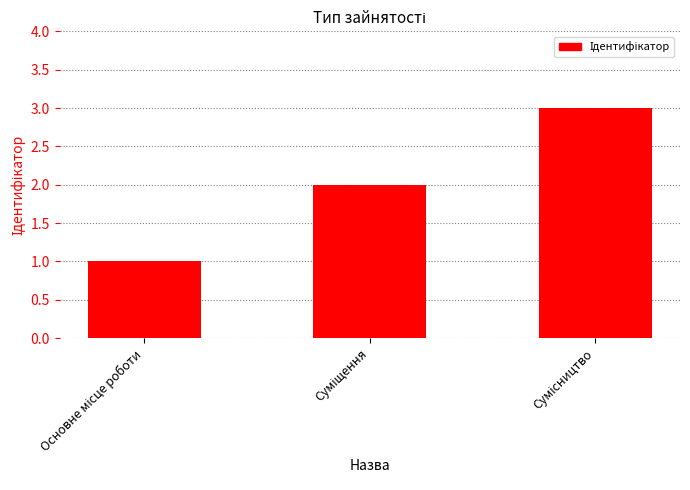

How many categories are shown in the chart?

3